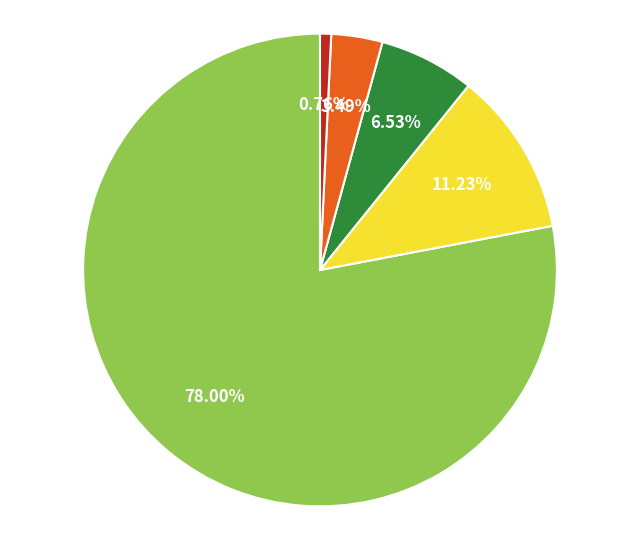

Does any single category account for the majority?

Yes